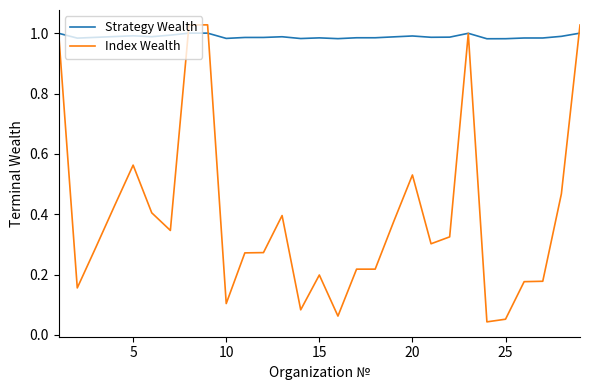

Which series has the widest spread of values?

Index Wealth